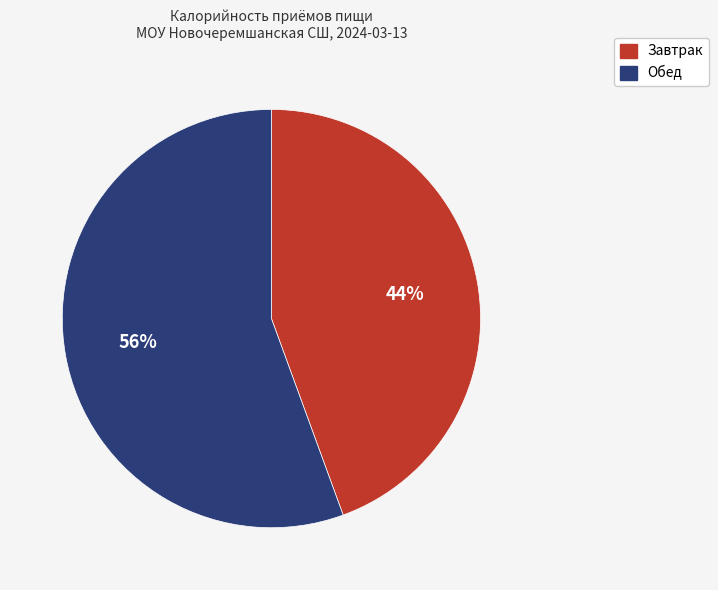

Between Завтрак and Обед, which is larger?

Обед